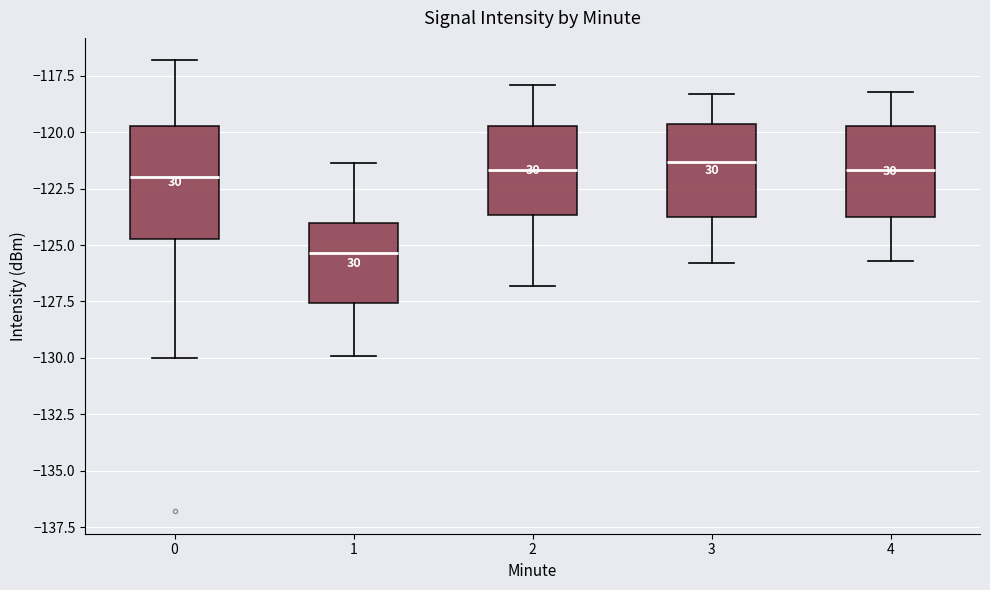

Reading left to right, transcribe this box plot: for each box, give where its median line is, the range the box spans, and where its two whiskers end, as read against the y-axis. The values are not printed on the chart, so give them approximately, as read against the axis.

0: median -122.0, box -124.5 to -119.5, whiskers -130.0 to -117.0
1: median -125.5, box -127.5 to -124.0, whiskers -130.0 to -121.5
2: median -121.5, box -123.5 to -119.5, whiskers -127.0 to -118.0
3: median -121.5, box -124.0 to -119.5, whiskers -126.0 to -118.5
4: median -121.5, box -123.5 to -119.5, whiskers -125.5 to -118.0